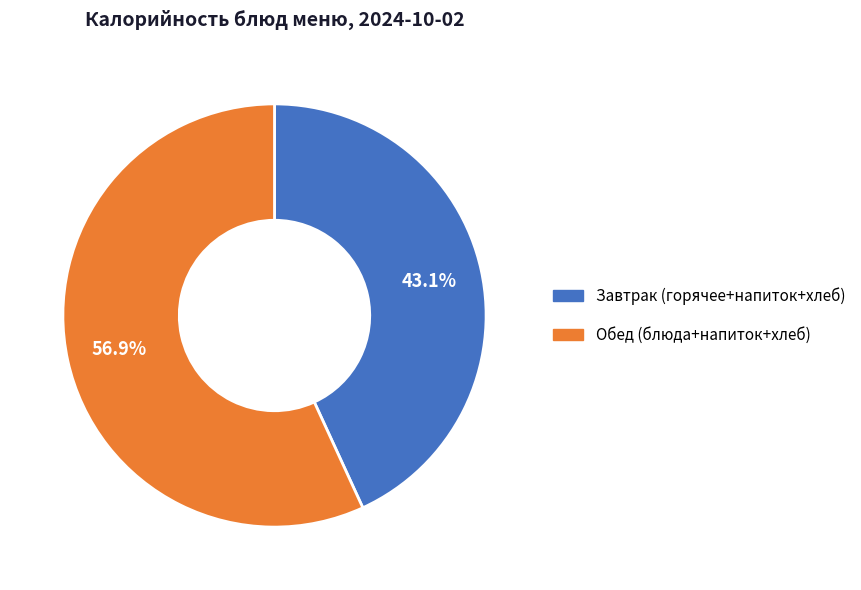

How many slices are in this pie chart?

2